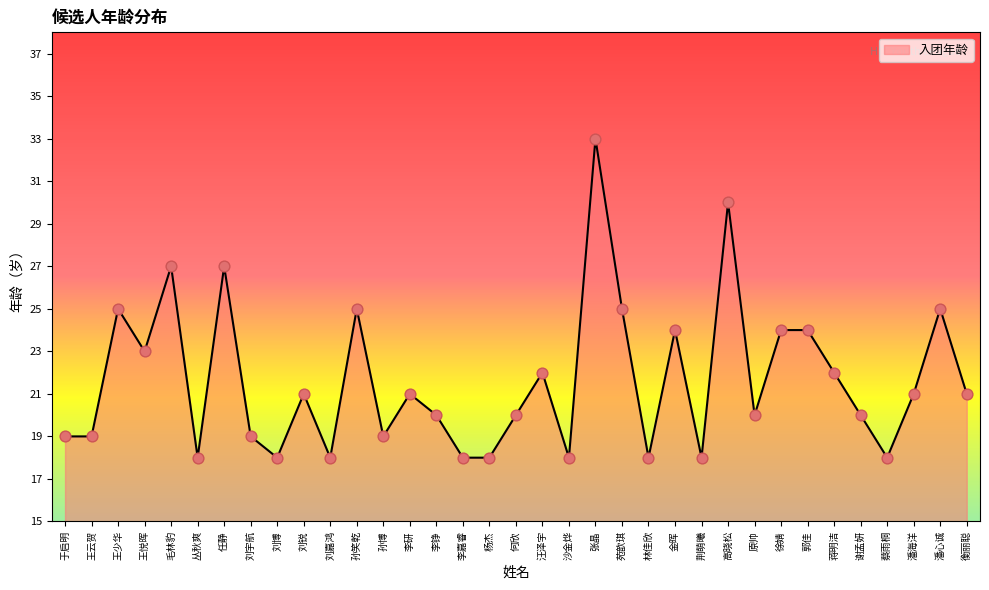

What is the change in value from 刘宇航 to 刘嘉鸿?

-1